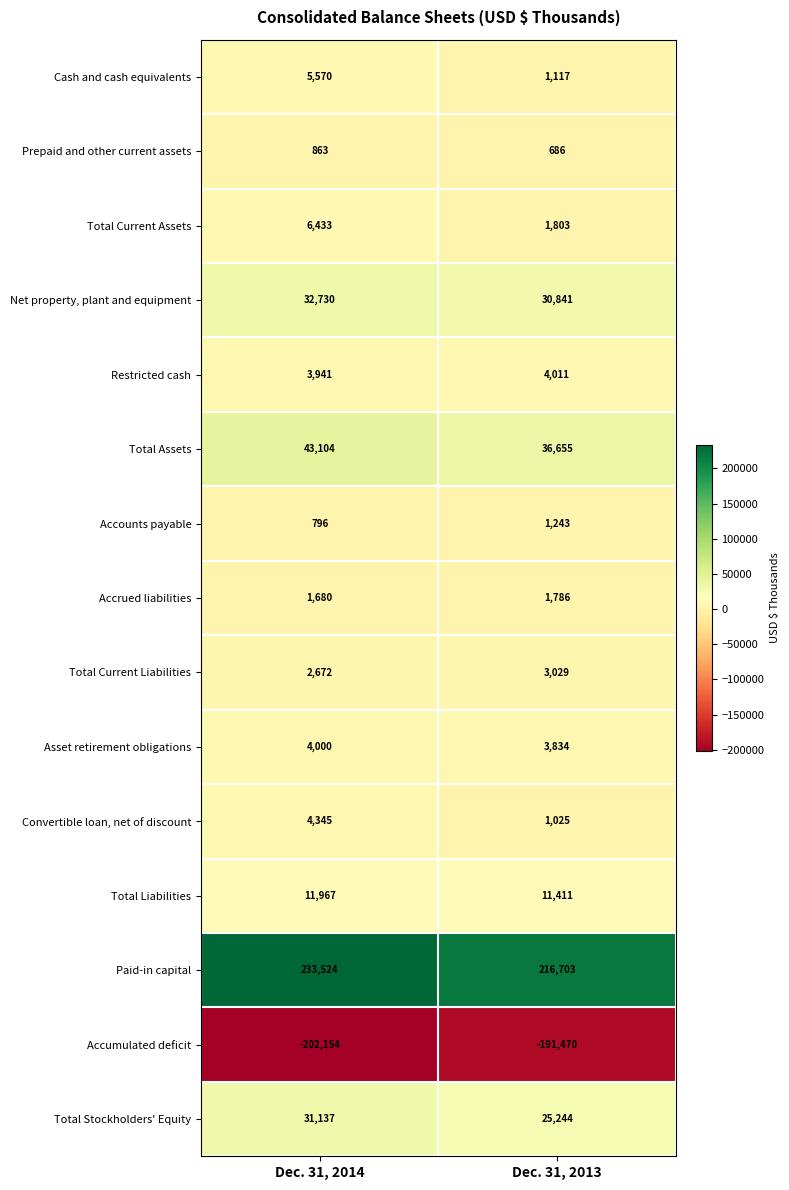

Which series has the largest total across all categories?

Paid-in capital